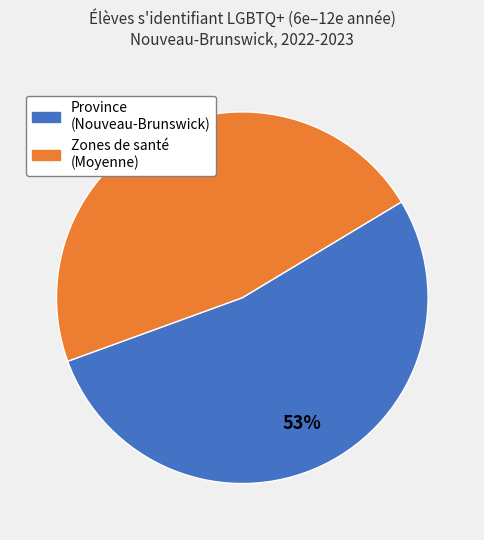

To the nearest percent, what is the difference between the largest and smallest slice percentages?

6%